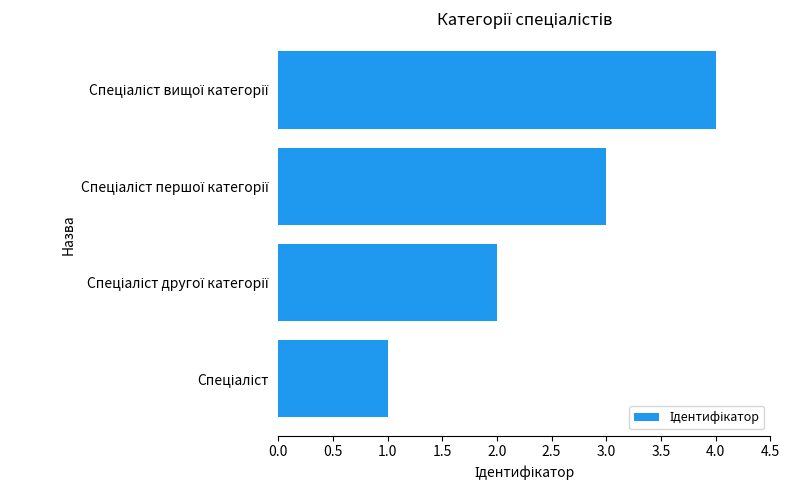

What is the greatest value displayed?

4